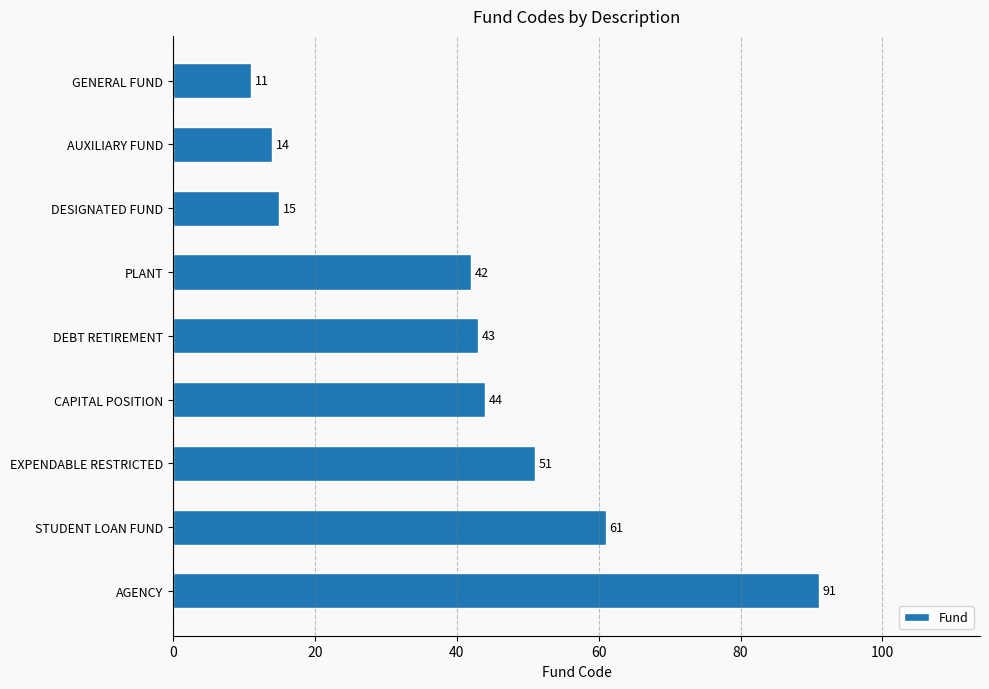

Rank the categories by value from lowest to highest.

GENERAL FUND, AUXILIARY FUND, DESIGNATED FUND, PLANT, DEBT RETIREMENT, CAPITAL POSITION, EXPENDABLE RESTRICTED, STUDENT LOAN FUND, AGENCY